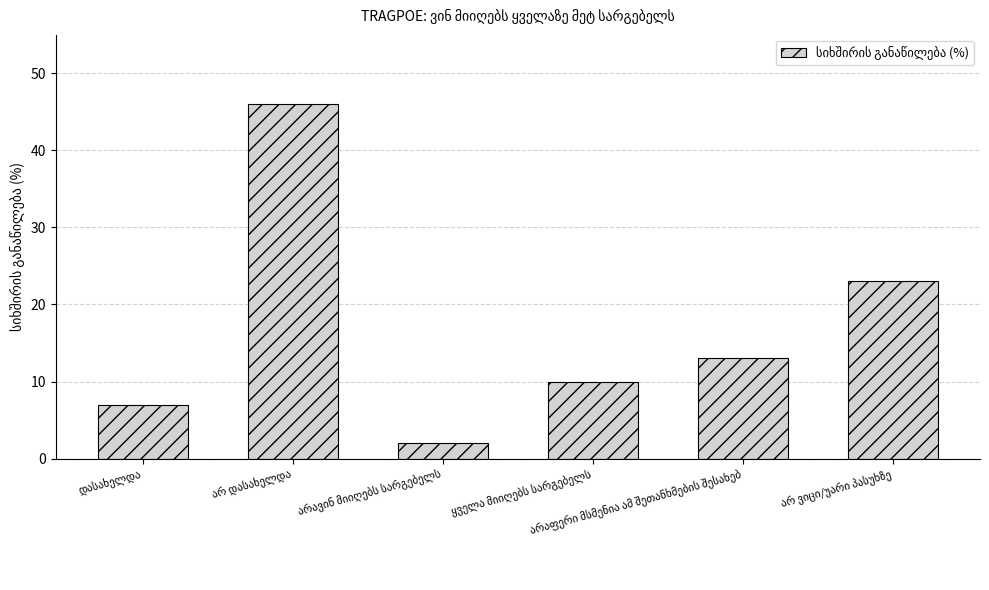

What is the difference between the maximum and minimum values?

44